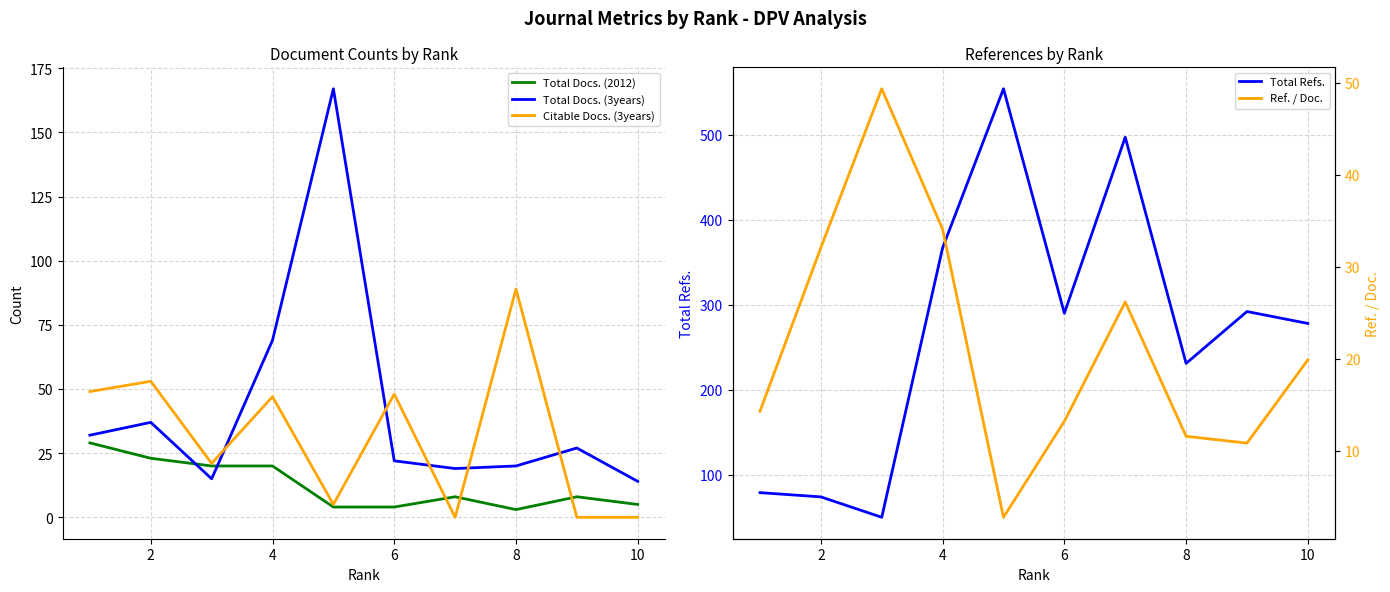

Is it true that Total Docs. (2012) equals 3 at 8?

True